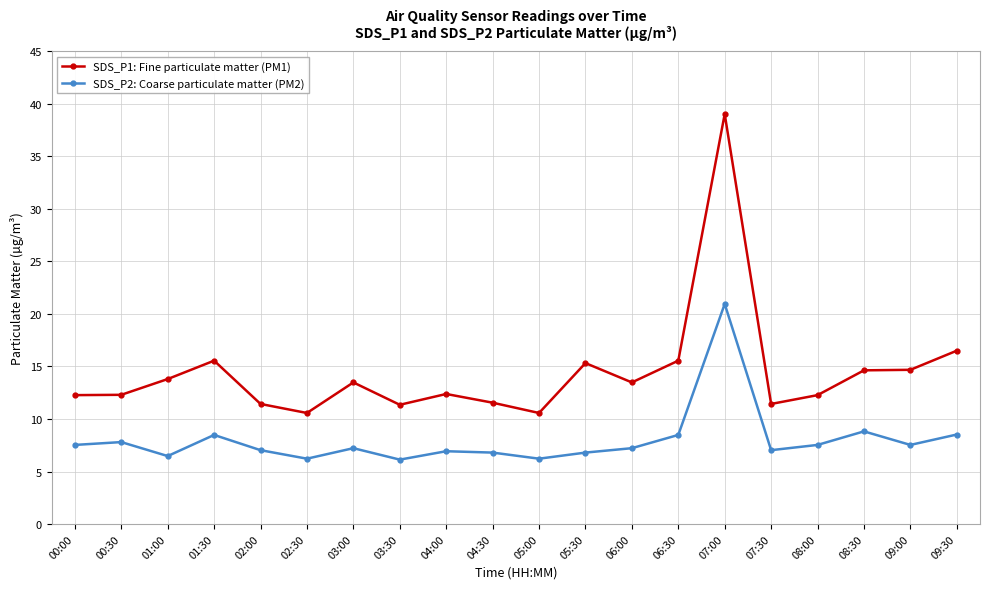

Count the number of data series in this chart.

2